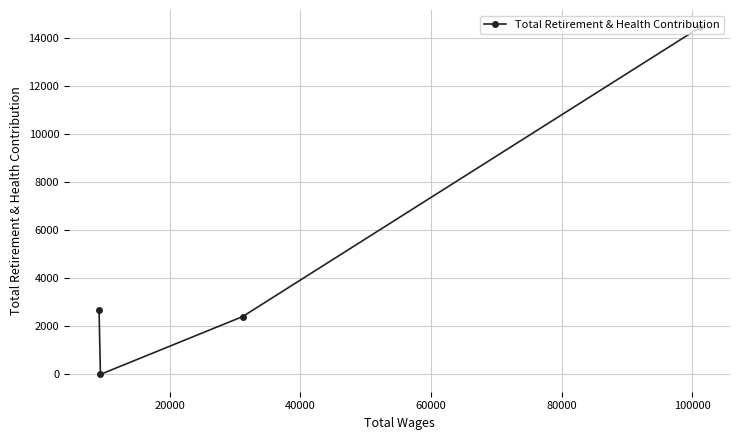

What is the maximum value shown in the chart?

14443